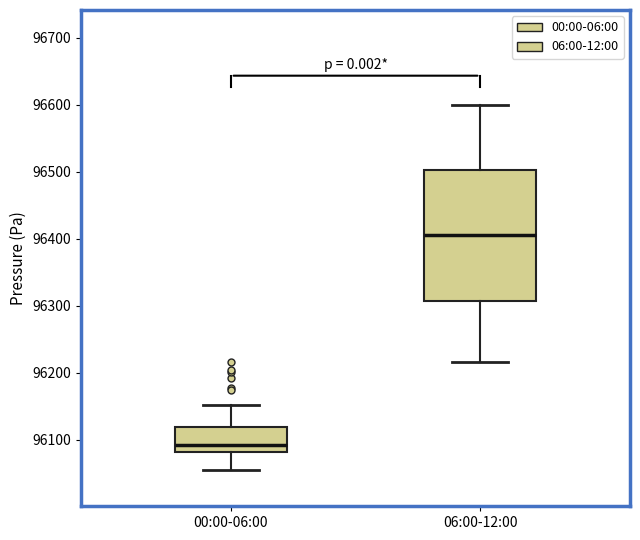

Comparing the boxes themselves (not the whiskers), which one is the tallest?

06:00-12:00